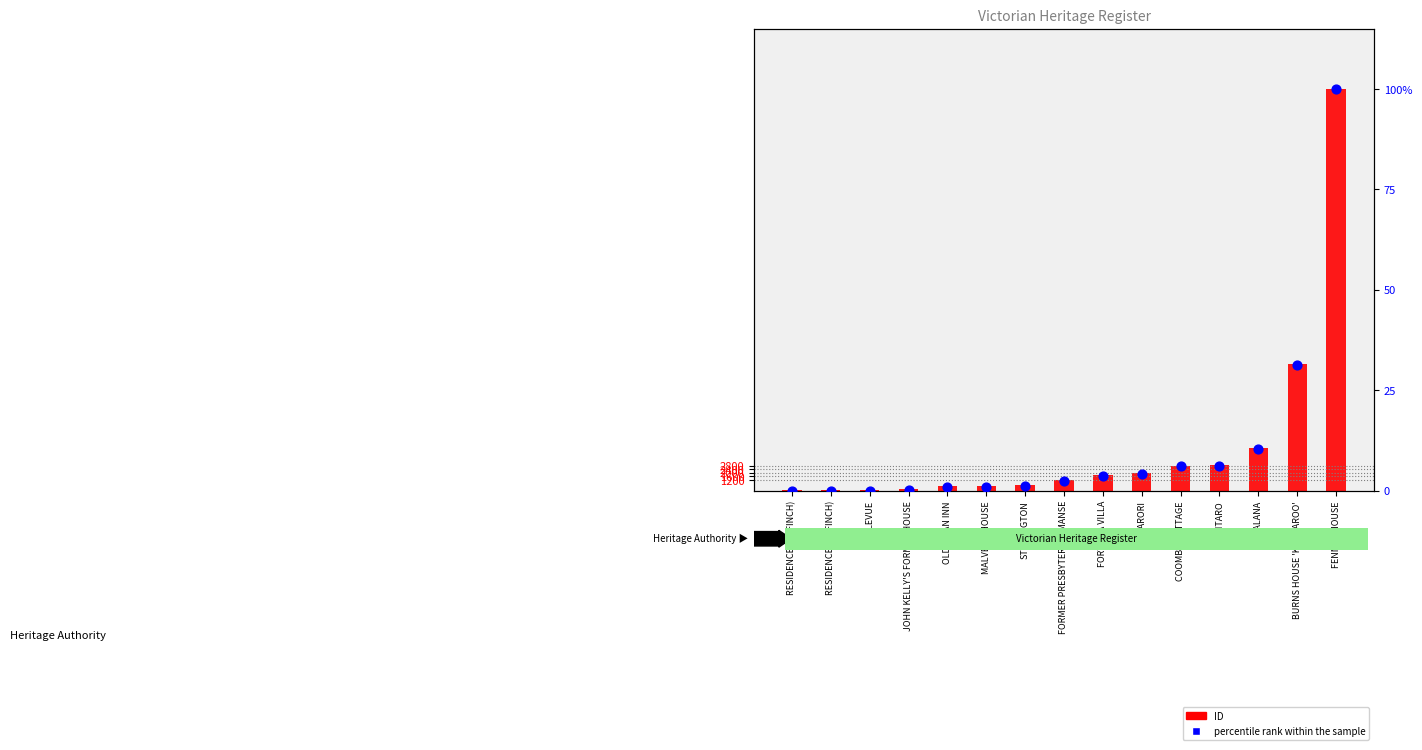

Which series has the widest spread of Y values?

ID (count-style)